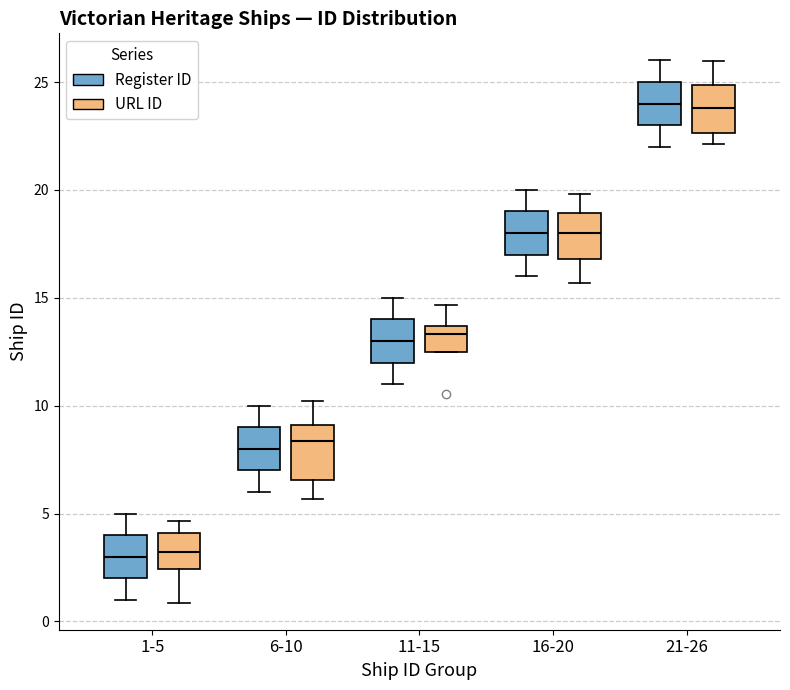

Where is the lower edge of the box for 6-10 (URL ID) on the y-axis? The values are not printed on the chart, so give them approximately, as read against the axis.

6.5